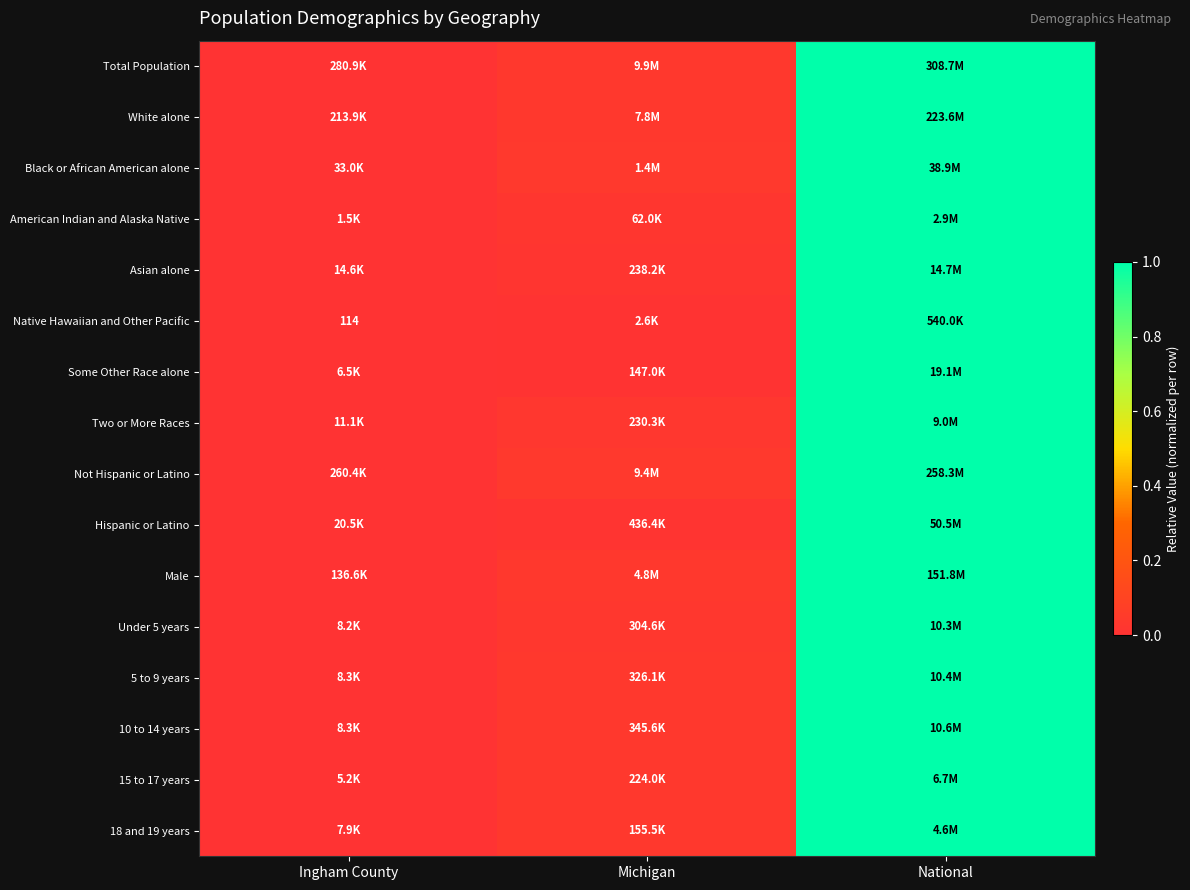

How many distinct data groups are displayed?

16